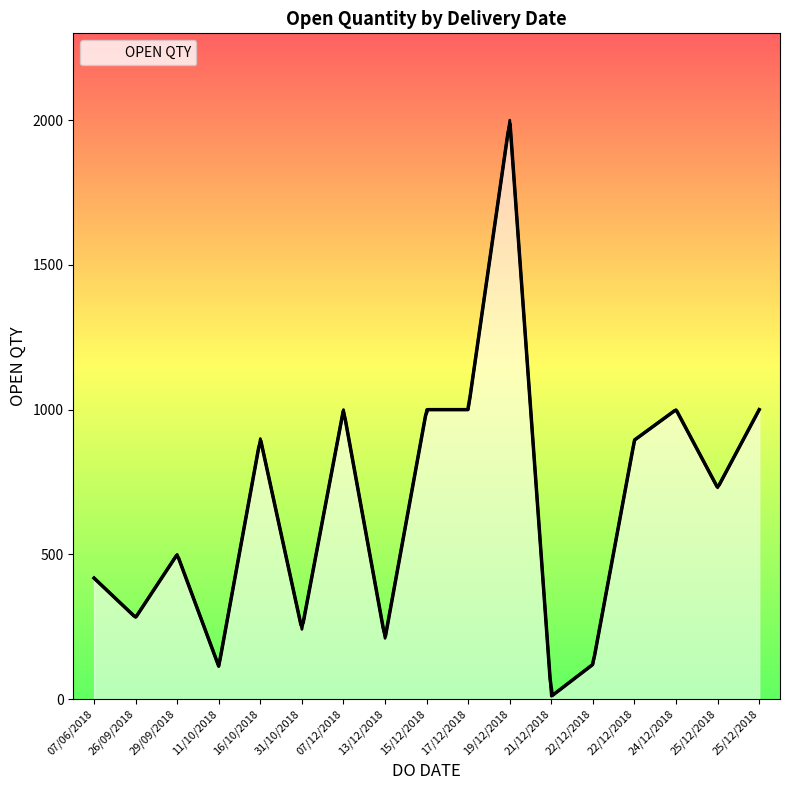

Where is the data nearest to the value 1005?

07/12/2018